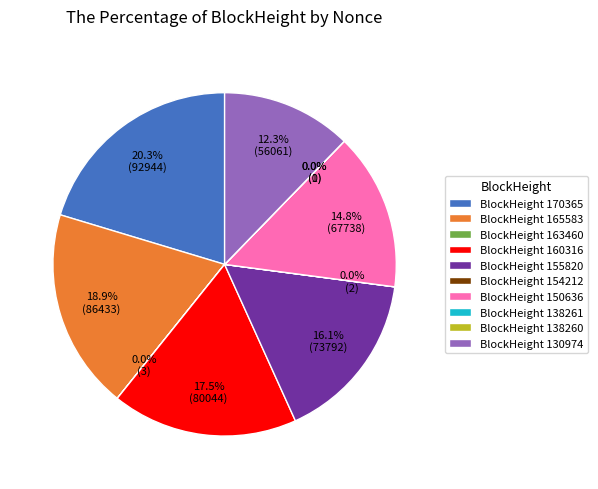

To the nearest percent, what is the combined percentage of 130974 and 138261?

12%